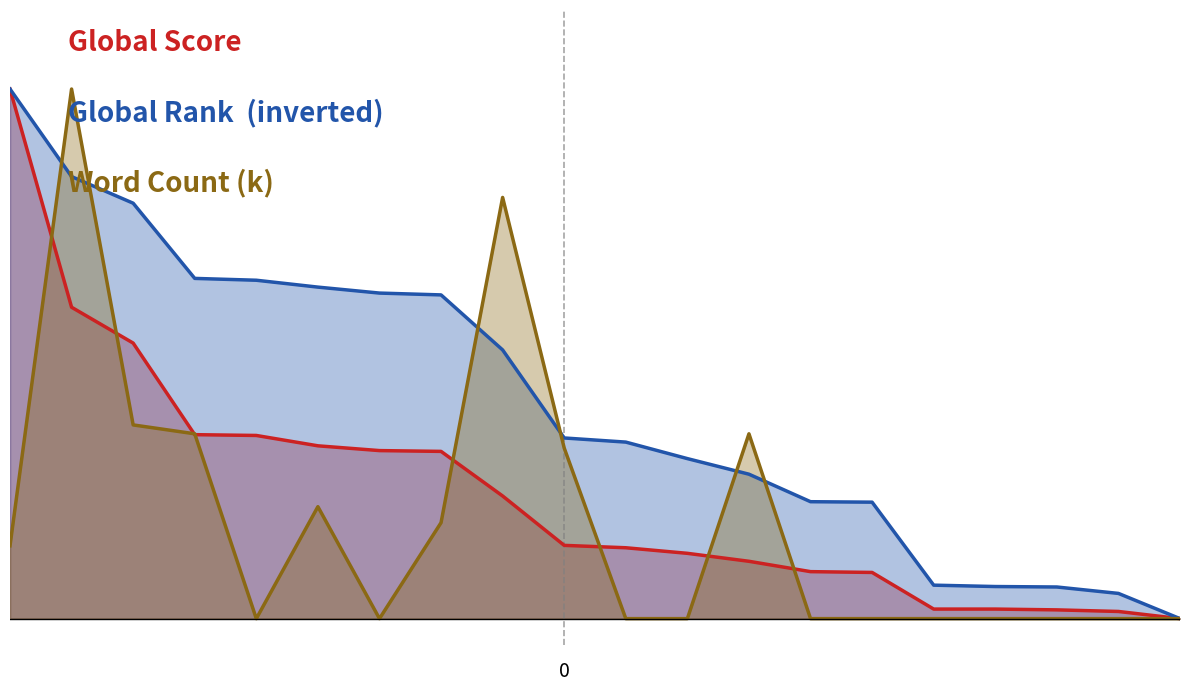

How many lines are shown in the chart?

3